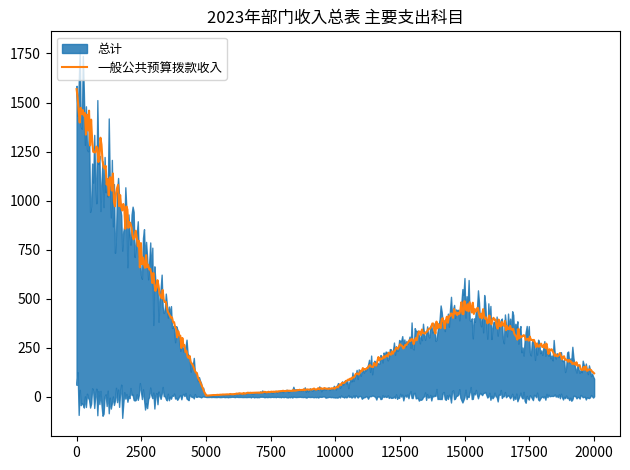

The 总计 series shows 894.5 at 一般公共服务支出(201). True or false?

False